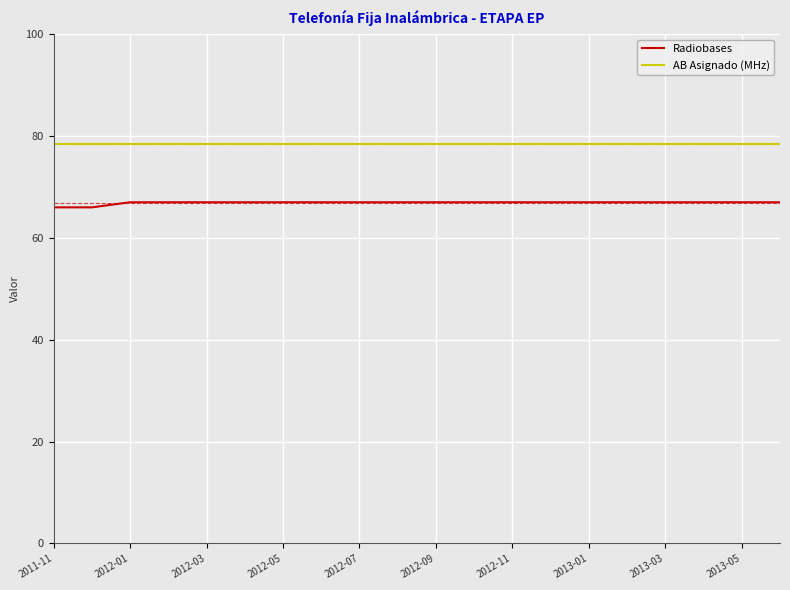

Which series has the widest spread of values?

Radiobases